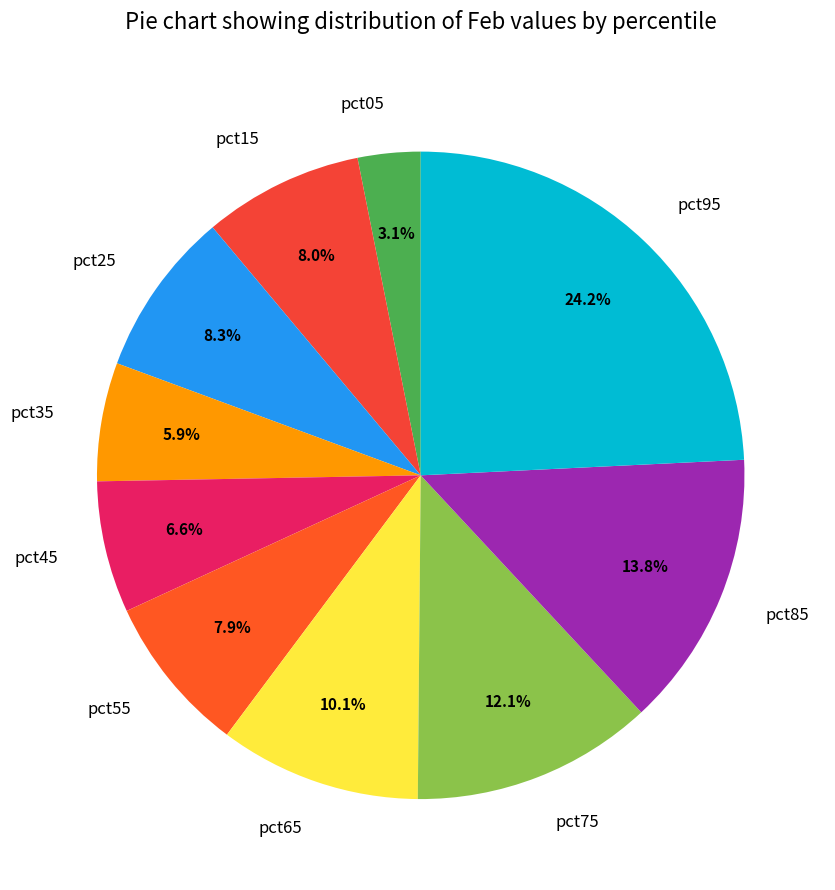

Which category has the smallest portion of the pie?

pct05